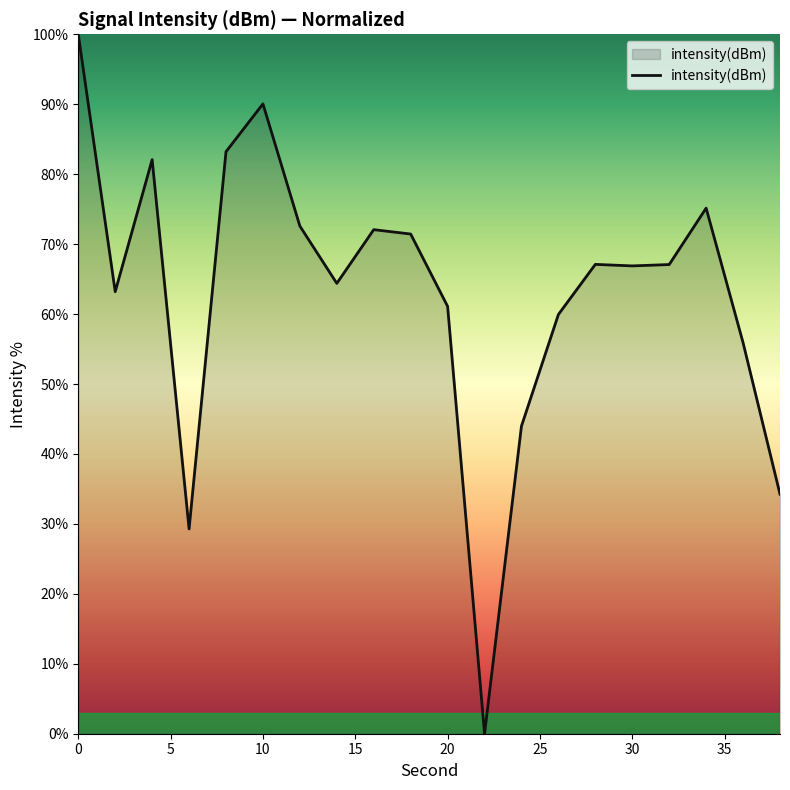

What is the greatest value displayed?

100.0